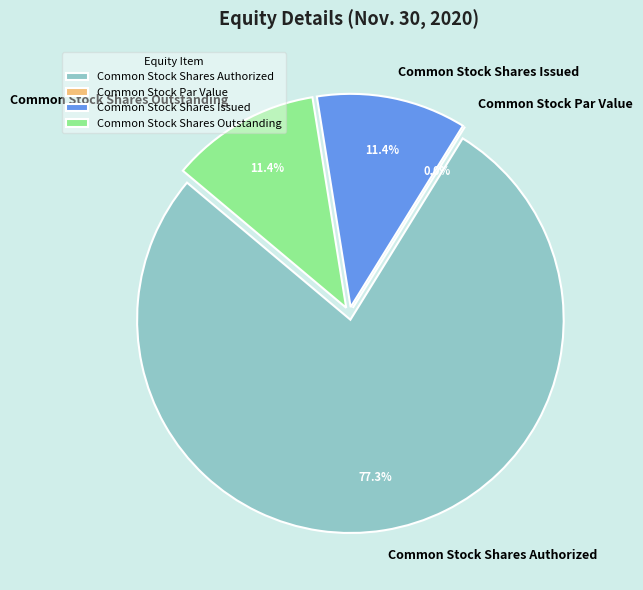

True or false: Common Stock Shares Issued accounts for 11% of the total.

True